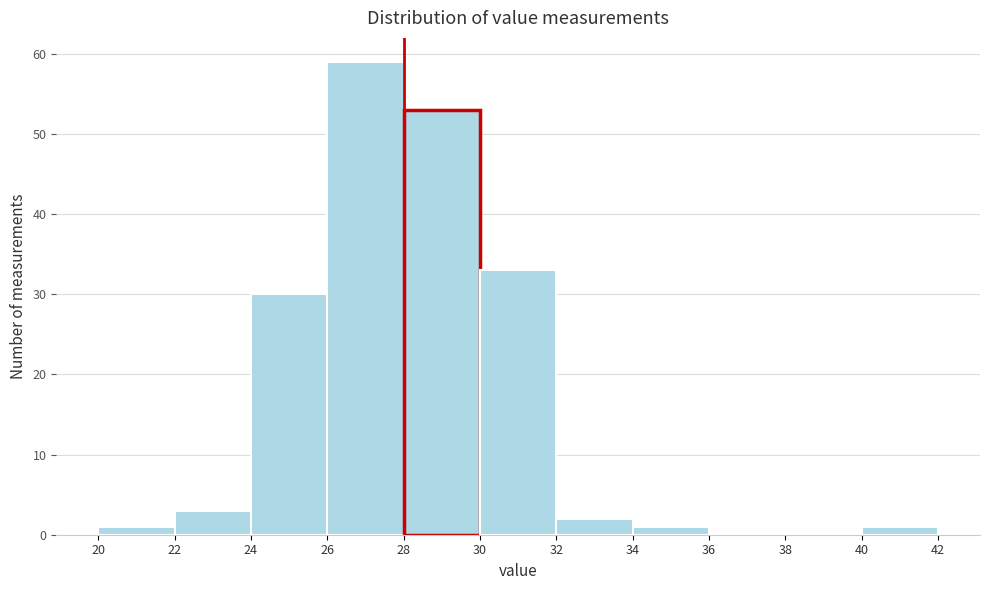

How tall is the bar that spans 26 to 28 on the x-axis? The values are not printed on the chart, so give them approximately, as read against the axis.

59